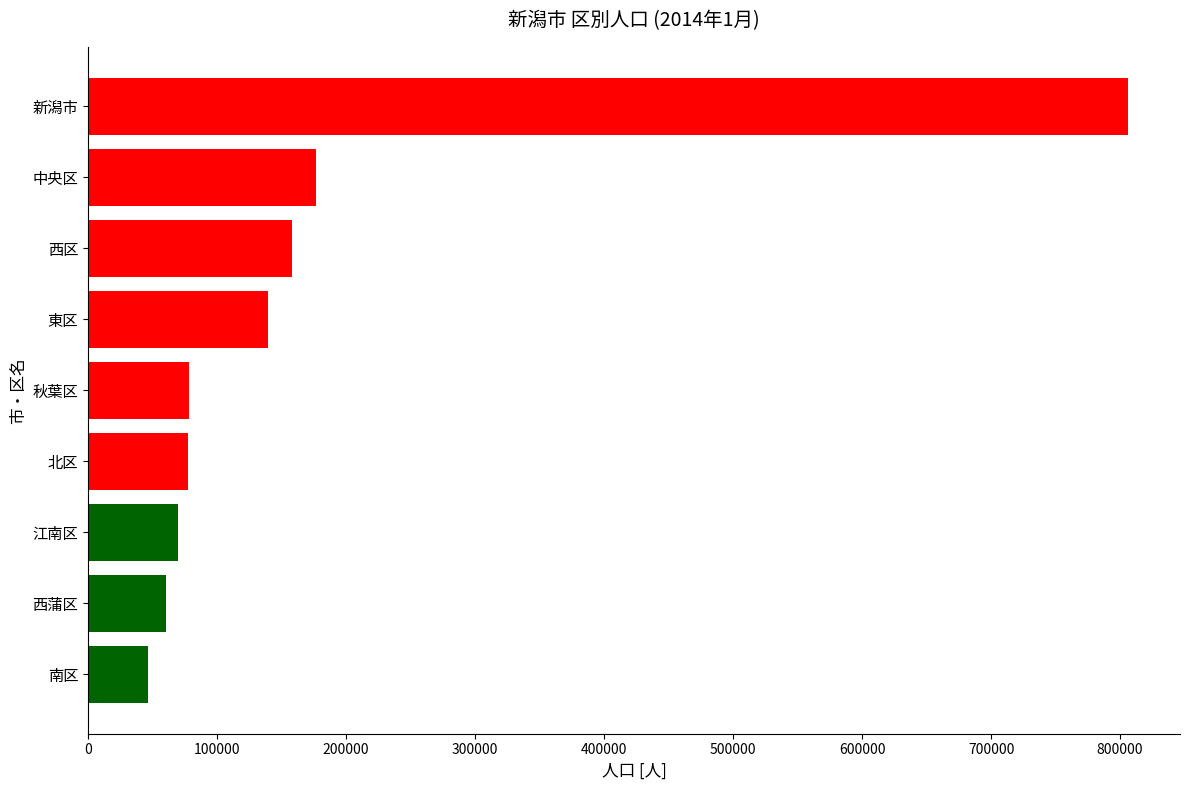

What is the change in value from 秋葉区 to 中央区?

+98206